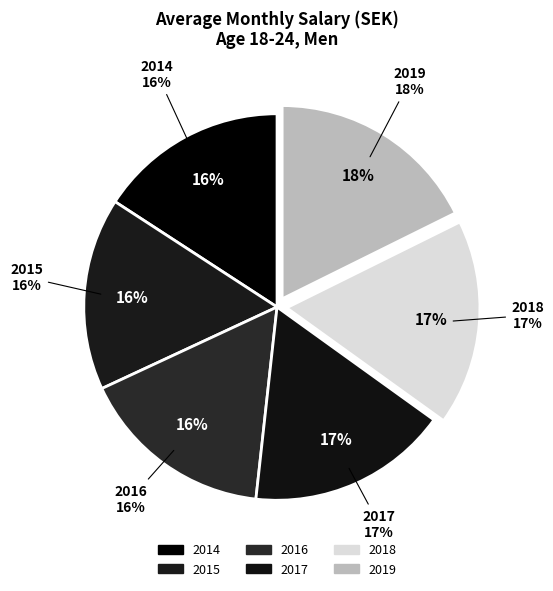

To the nearest percent, what portion does 2016 represent?

16%